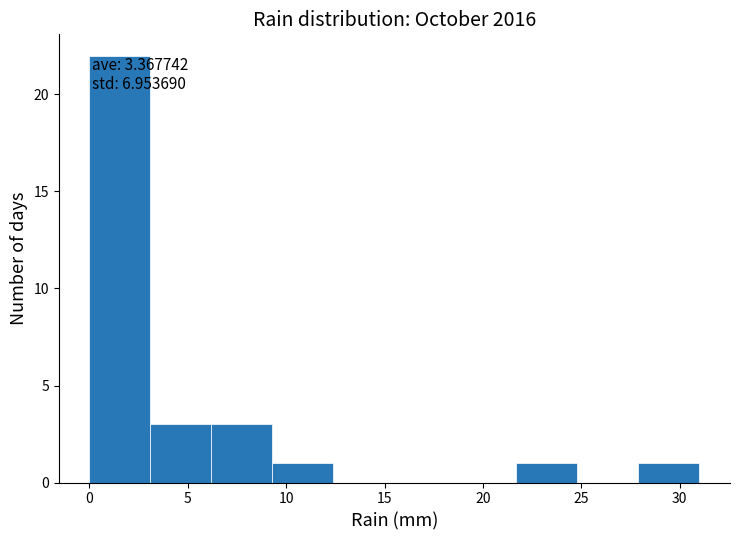

Over which range of the x-axis is the bar tallest?

0.0 to 3.1